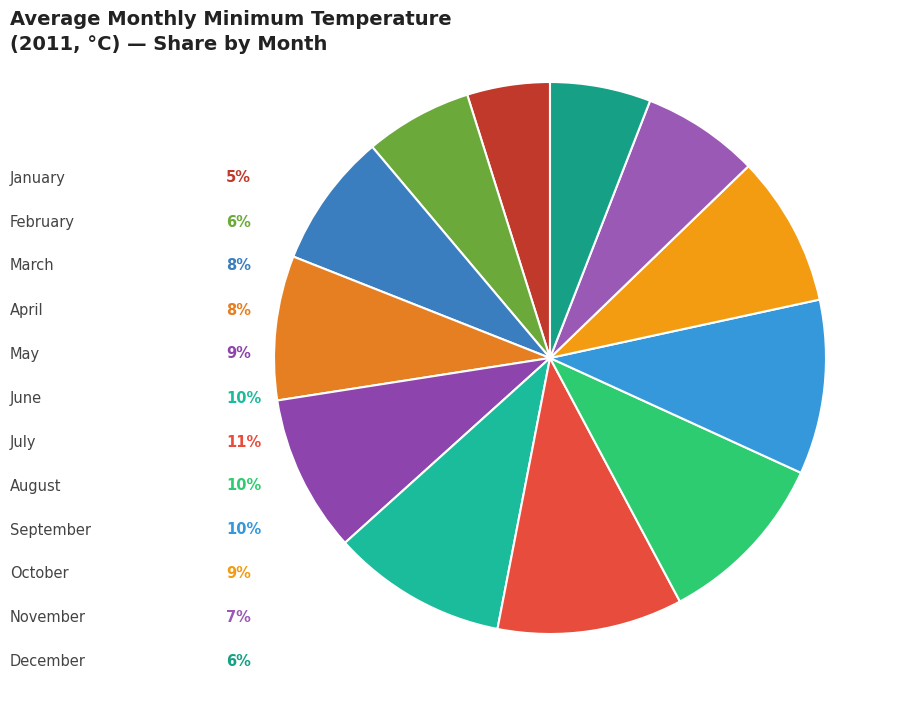

How many slices are in this pie chart?

12